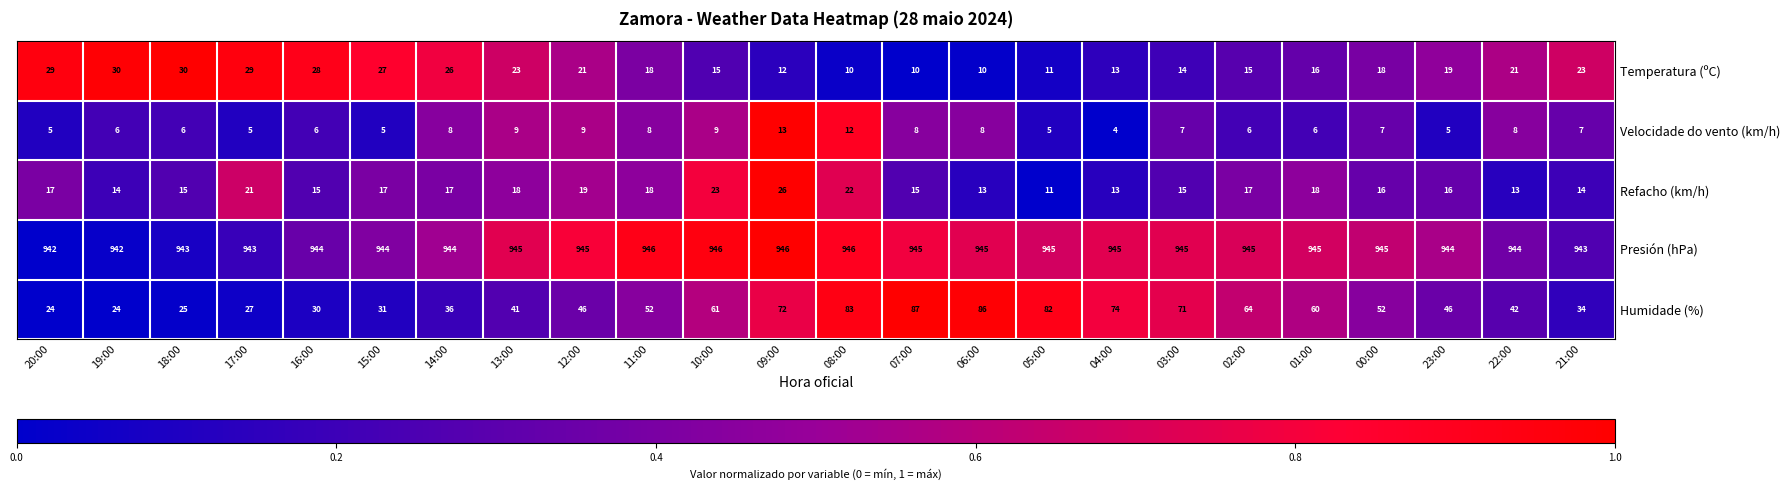

How many Velocidade do vento (km/h) values are between 6 and 8?

13